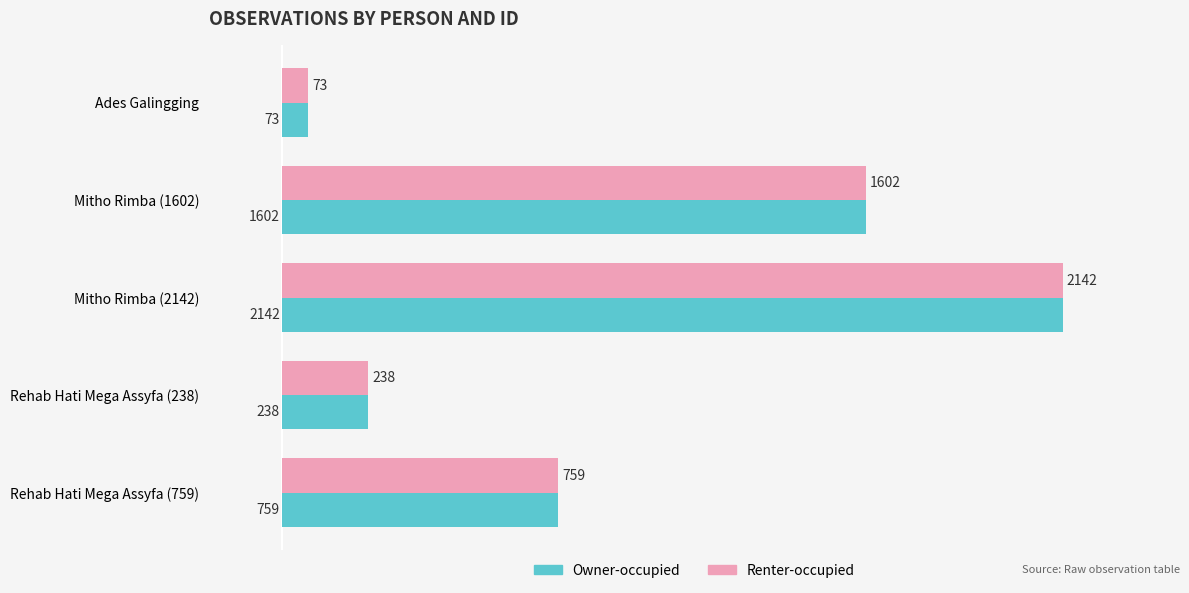

What is the total value across all series at Rehab Hati Mega Assyfa (759)?

1518